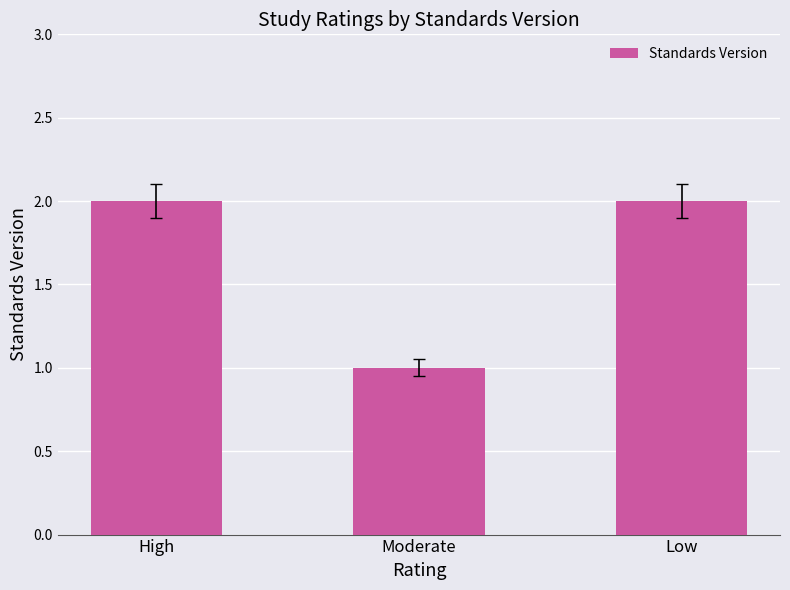

What is the label of the 3rd bar from the left?

Low